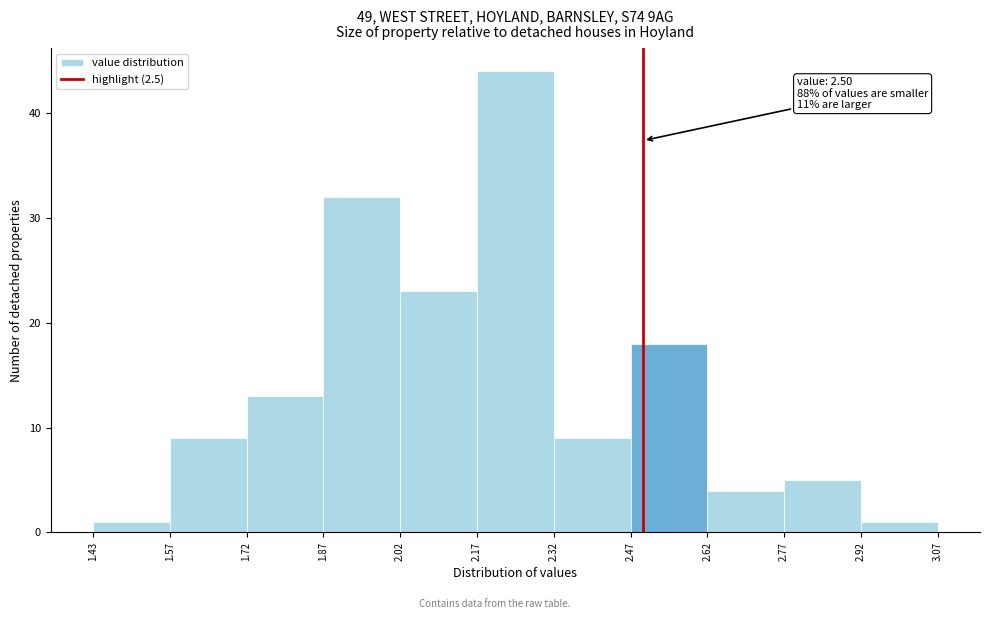

Over which range of the x-axis is the bar tallest?

2.17 to 2.32